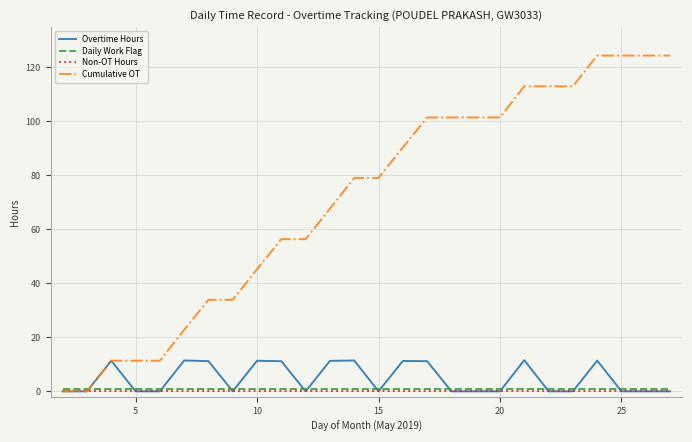

What is the greatest value displayed?

124.4